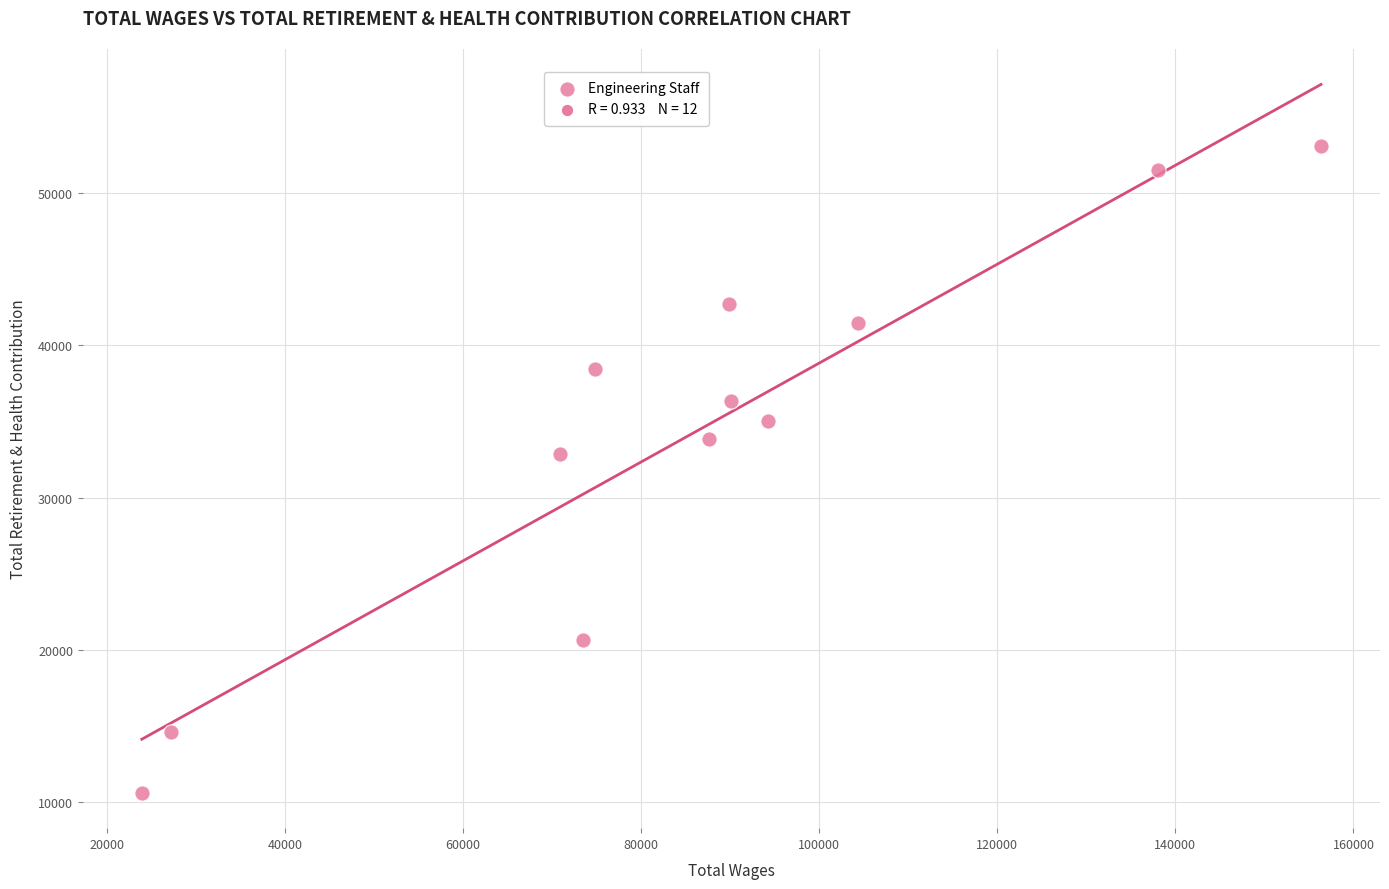

What is the average X value?

85912